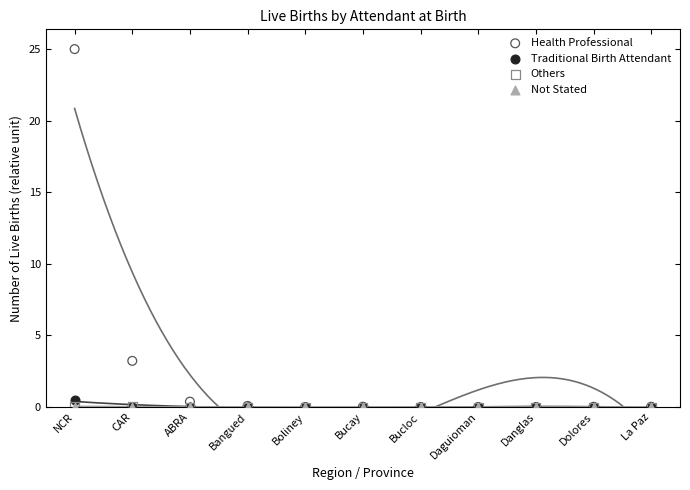

Which series has the widest spread of Y values?

Health Professional